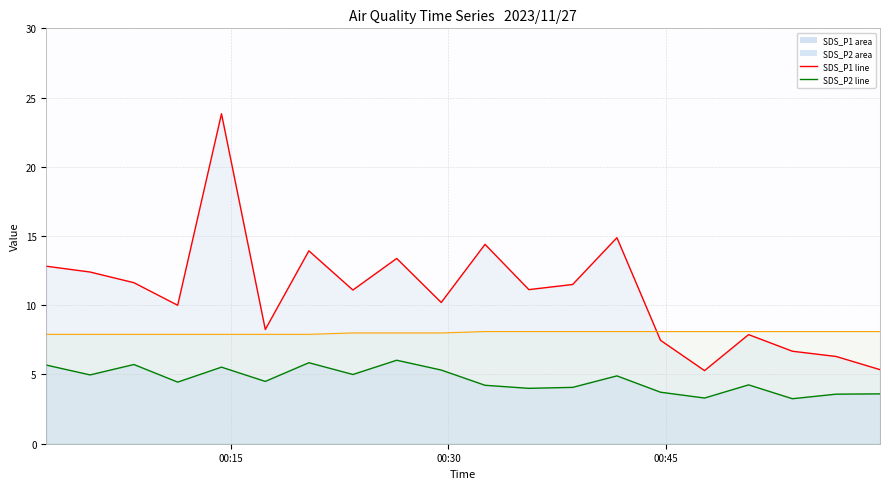

Between 2023/11/27 00:32:31 and 2023/11/27 00:35:32, which series saw the biggest shift?

SDS_P1